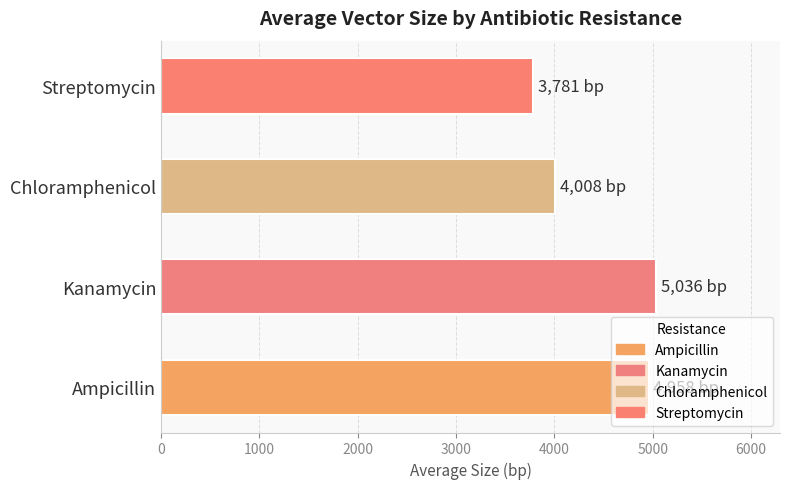

Where is the data nearest to the value 4408?

Chloramphenicol